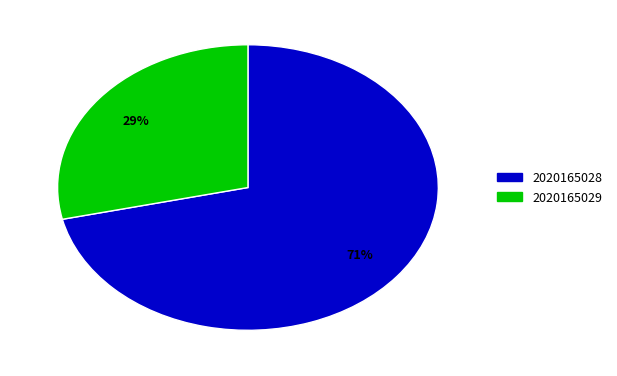

How many slices are in this pie chart?

2